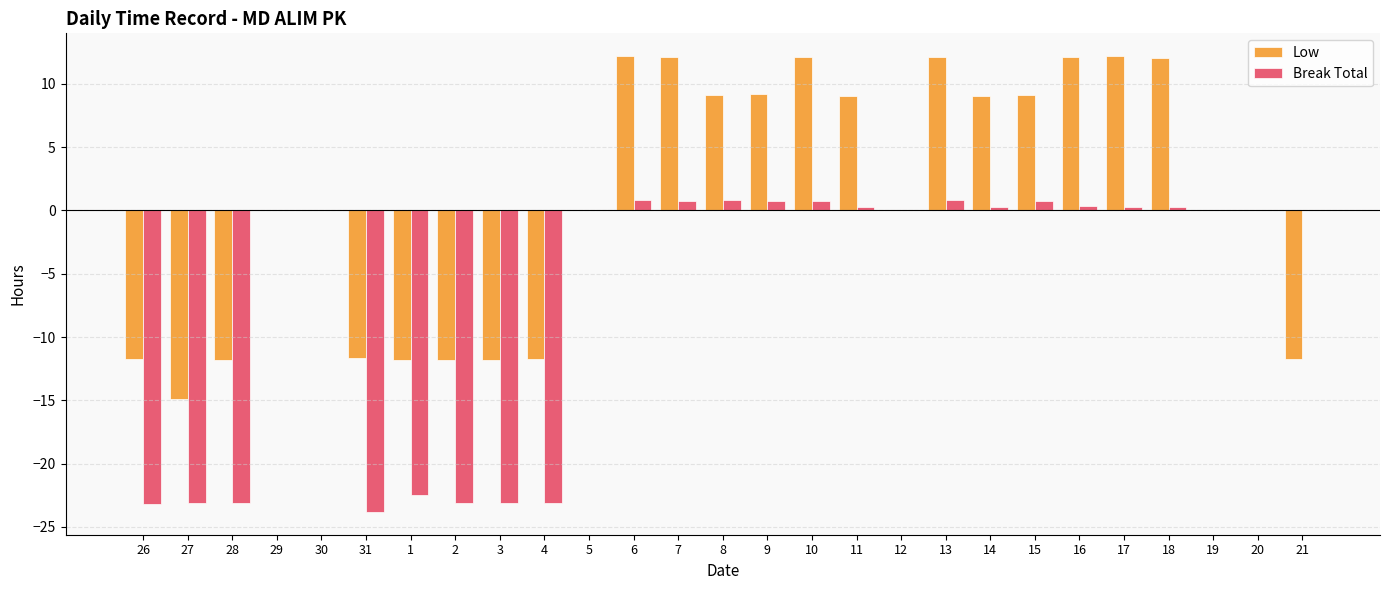

Which series has the largest range (max minus min)?

Low